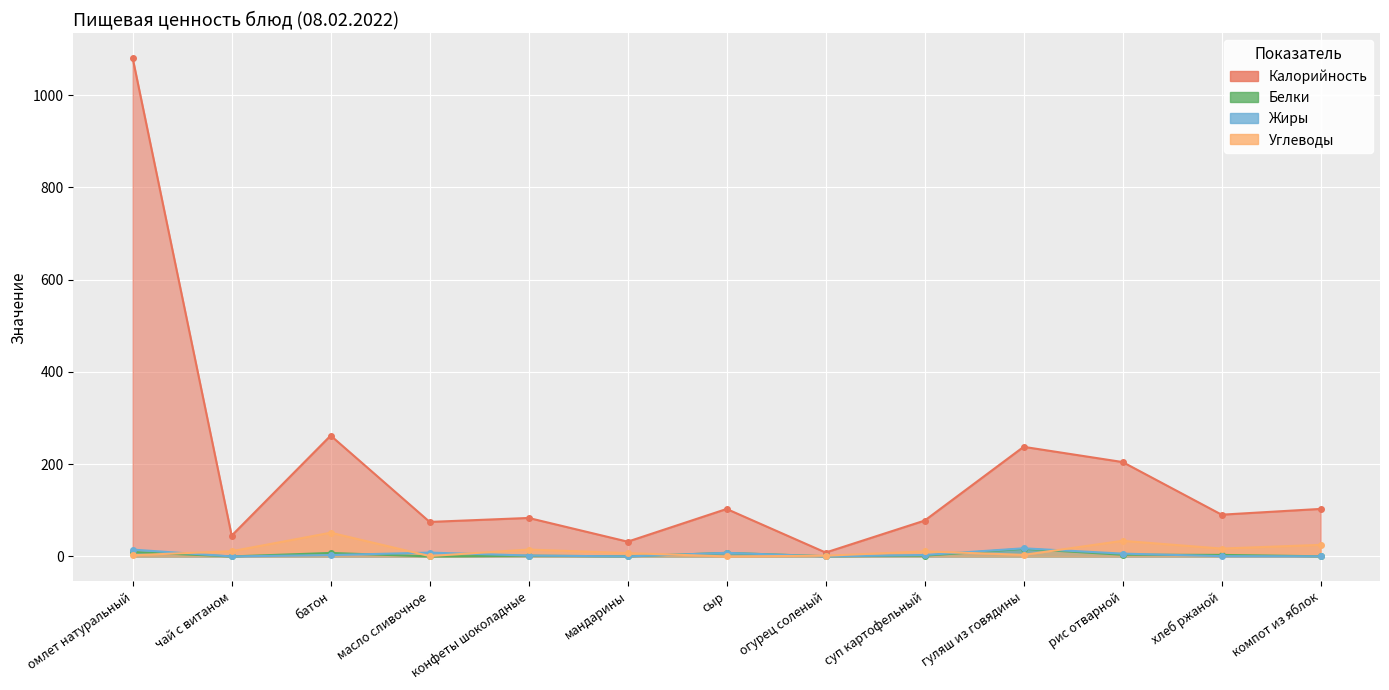

Rank the series by their maximum value, from highest to lowest.

Калорийность, Углеводы, Жиры, Белки